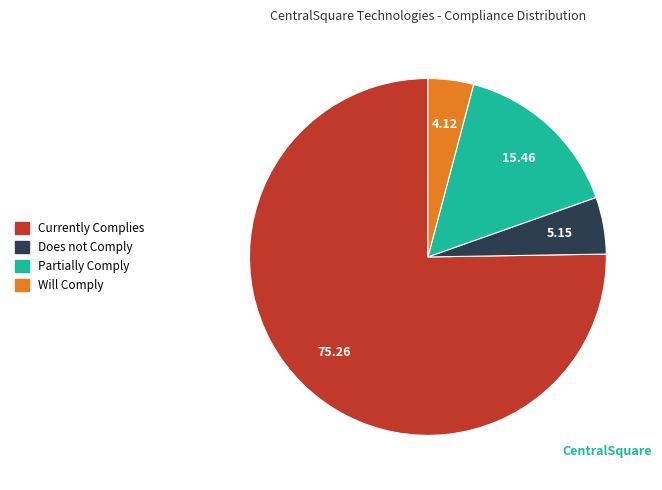

Approximately how many times larger is the value at Will Comply compared to Partially Comply?

0.3